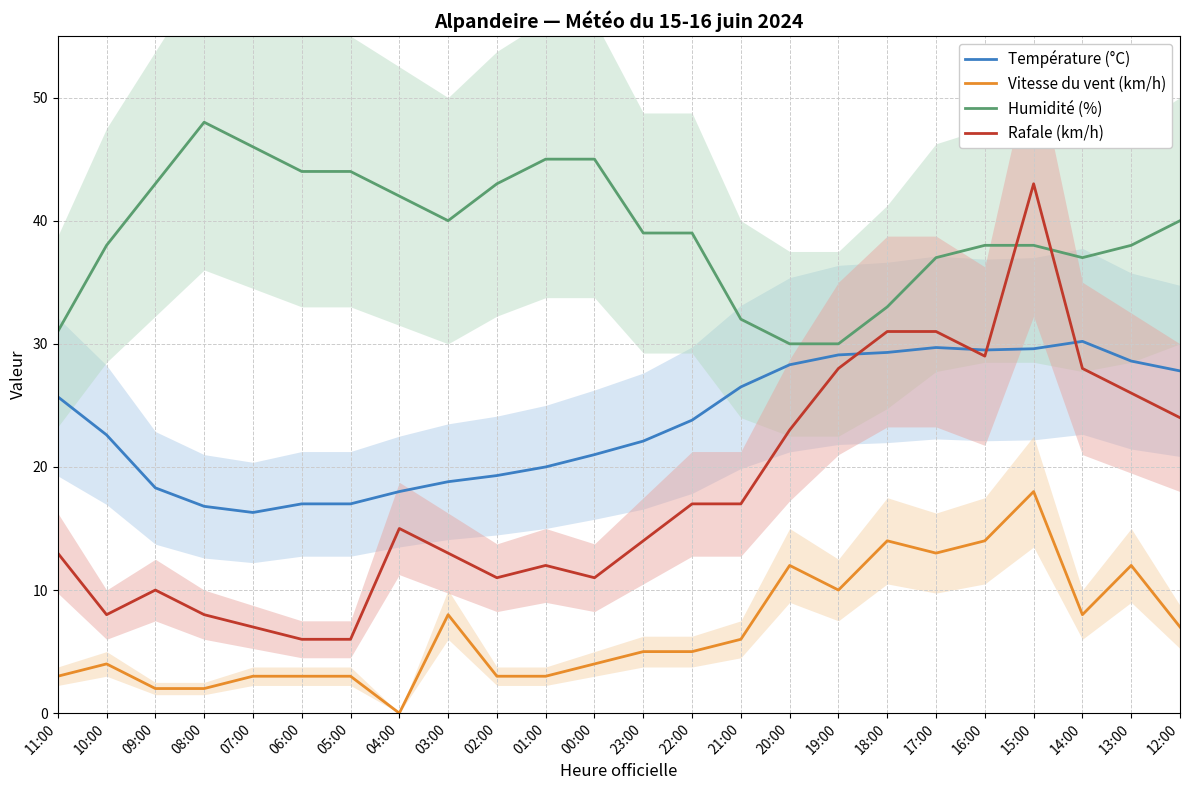

At 15:00, list the series in order from largest to smallest.

Rafale (km/h), Humidité (%), Température (°C), Vitesse du vent (km/h)